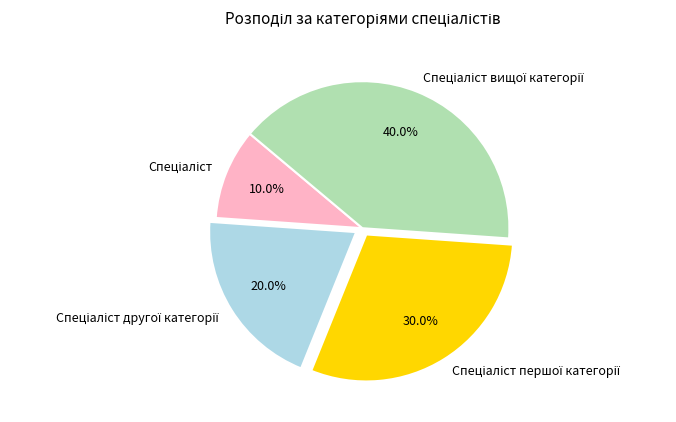

Does any single category account for the majority?

No